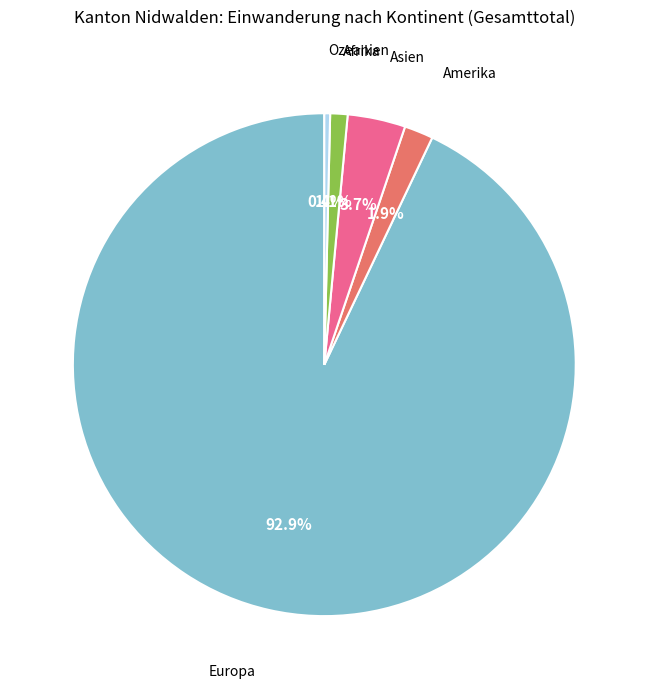

Is Asien the majority of the pie?

No